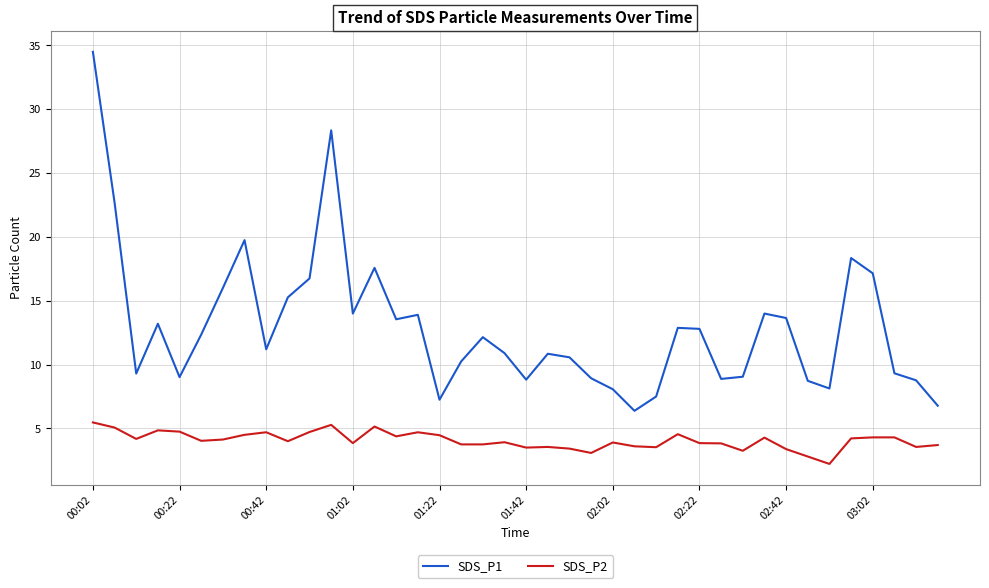

What is the maximum value for SDS_P1?

34.5